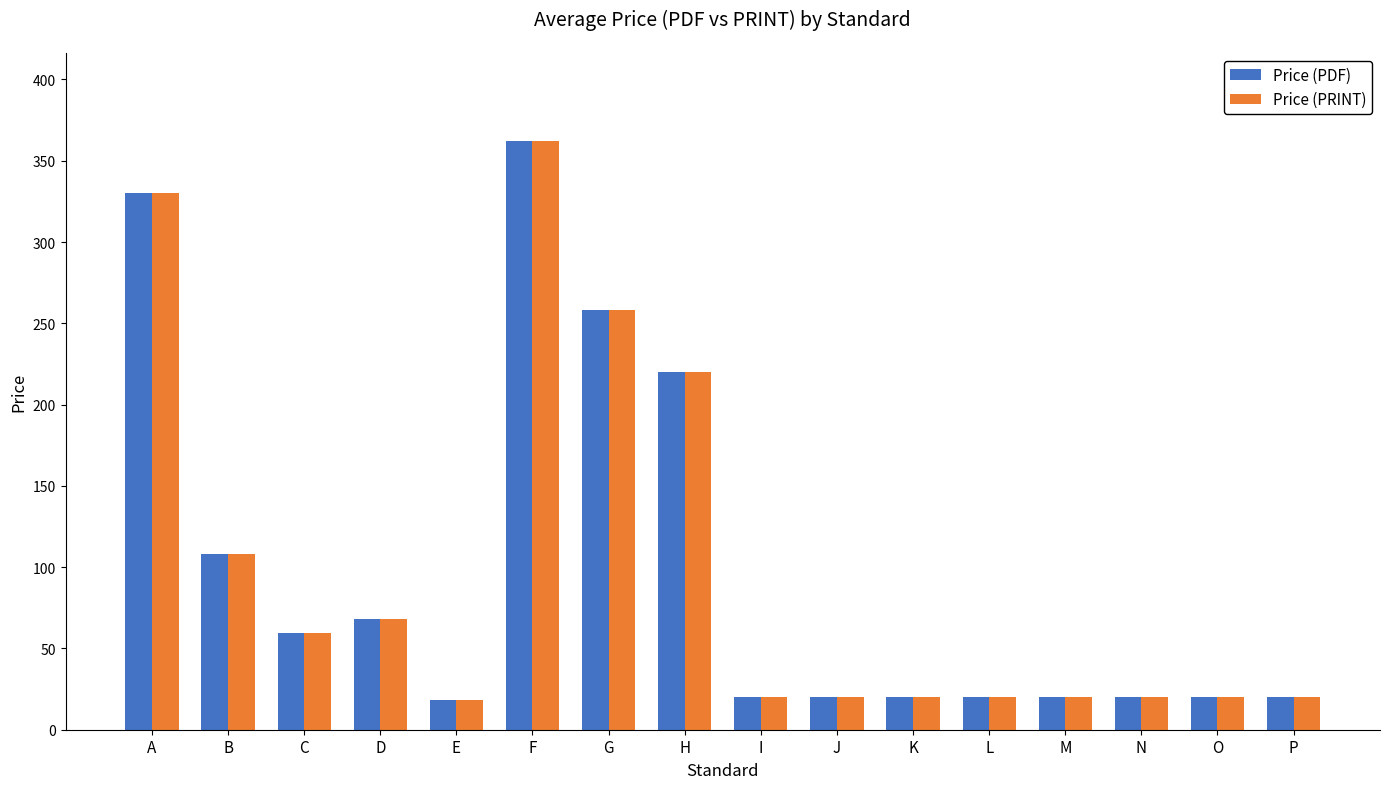

What is the highest value of the Price (PDF) series?

362.0